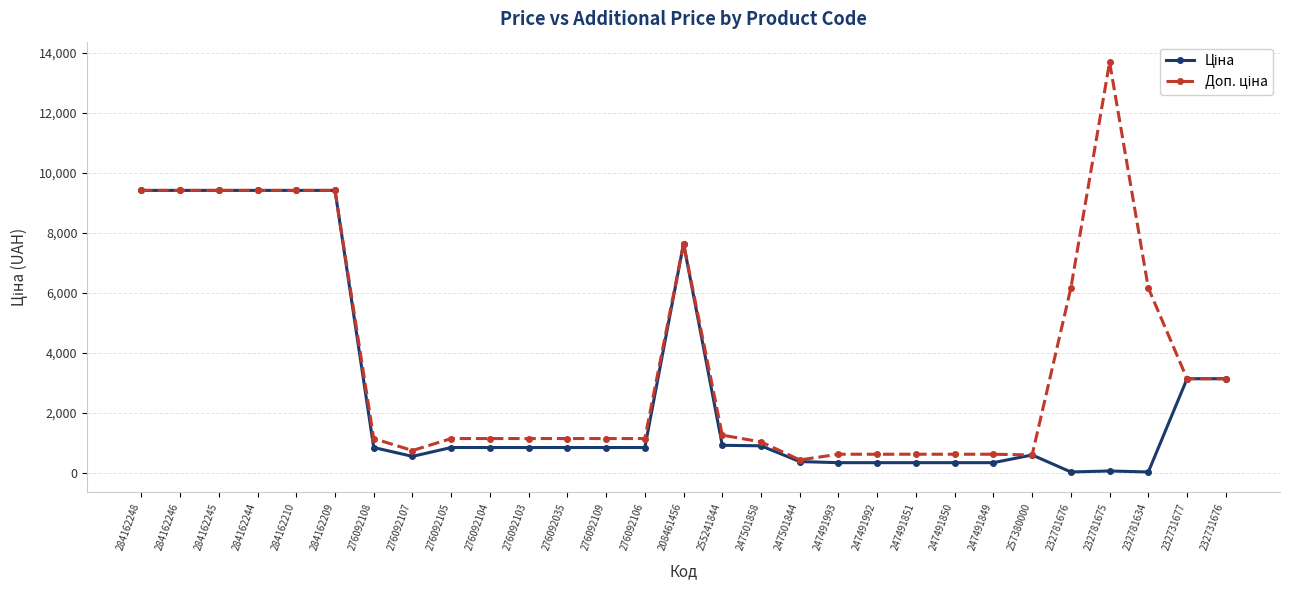

At which category does the chart reach its peak across all series?

232781675